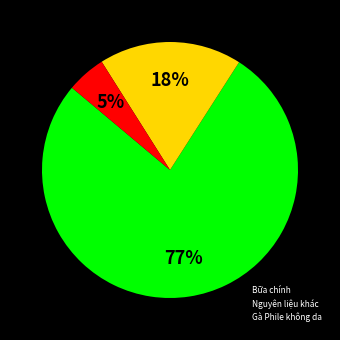

To the nearest percent, what is the difference between the largest and smallest slice percentages?

72%